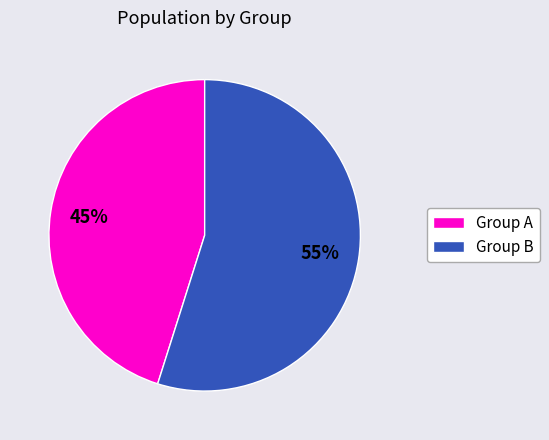

What percentage is the Group B slice, to the nearest percent?

55%